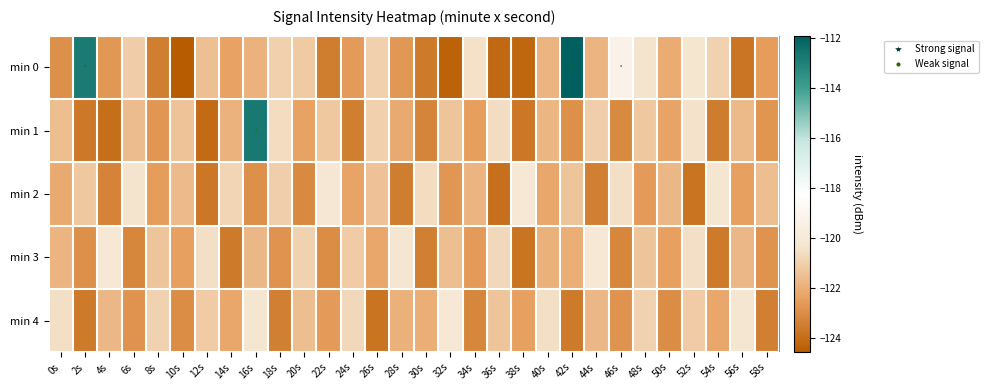

Which label corresponds to the largest value in the chart?

42s